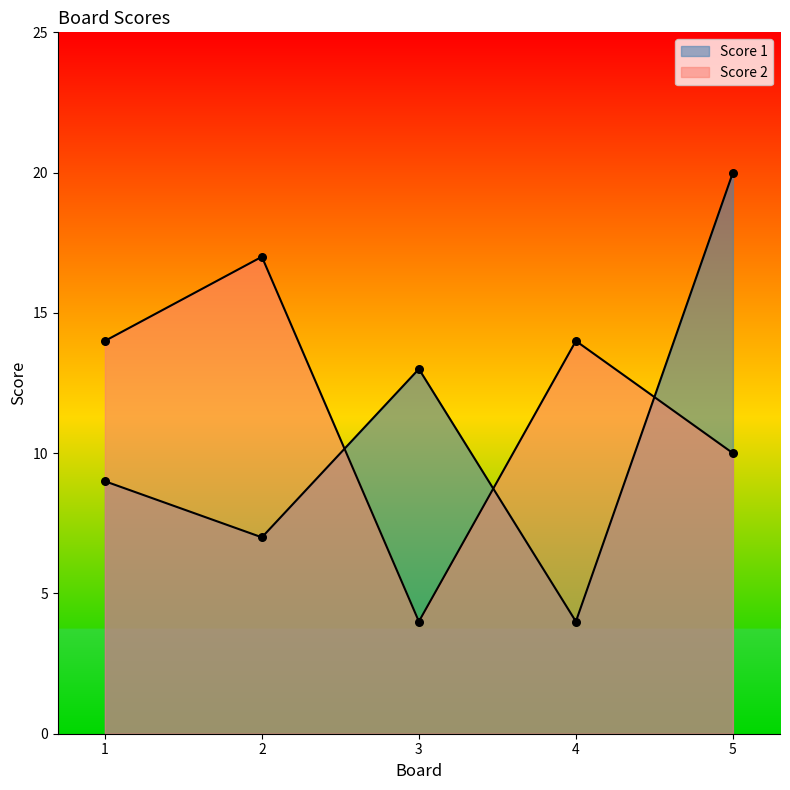

At how many categories does at least one series exceed 15?

2